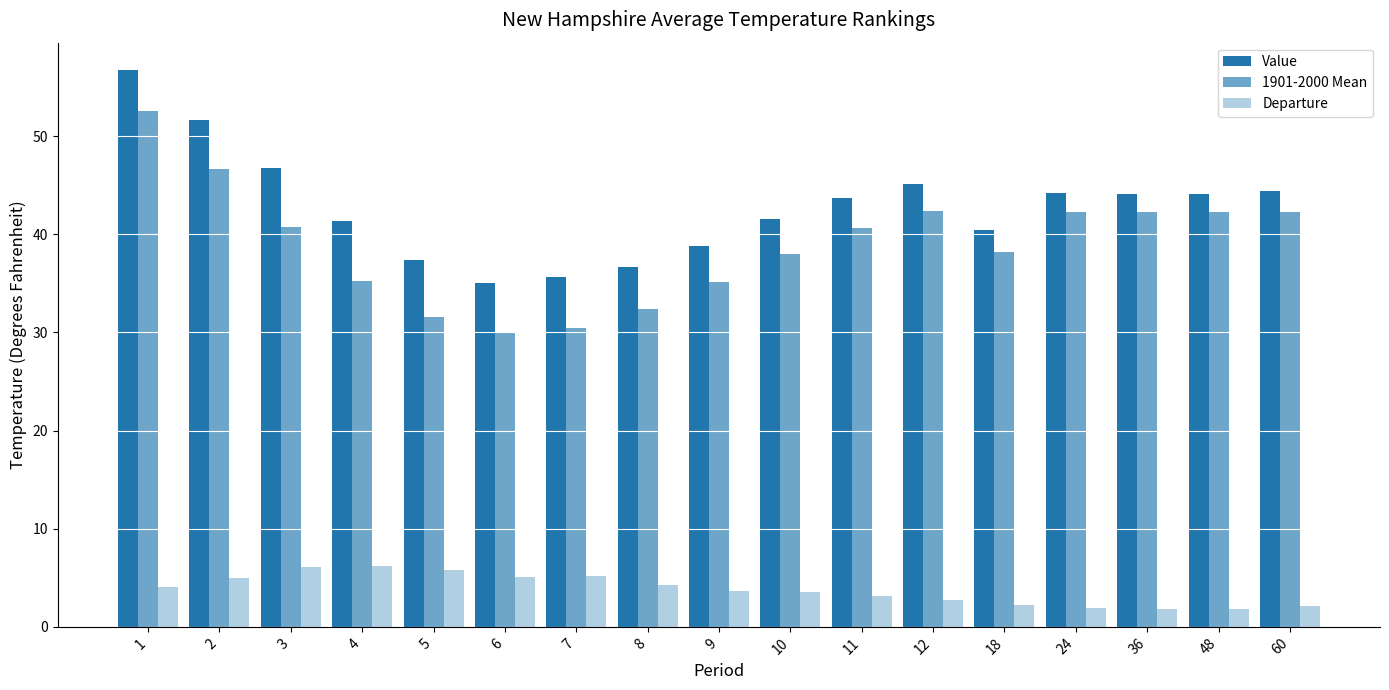

How many groups of bars are there?

17